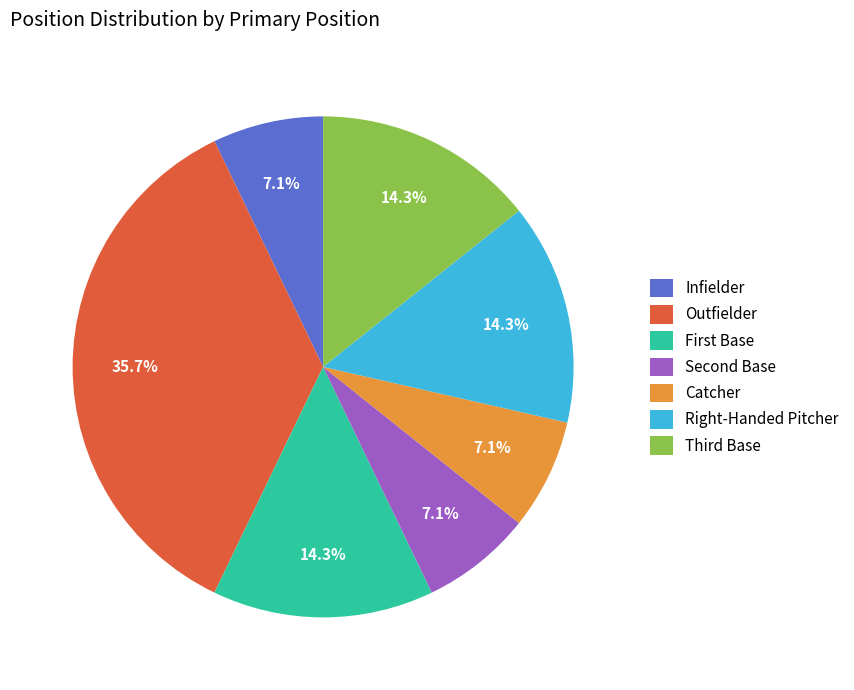

What is the largest slice in the pie chart?

Outfielder